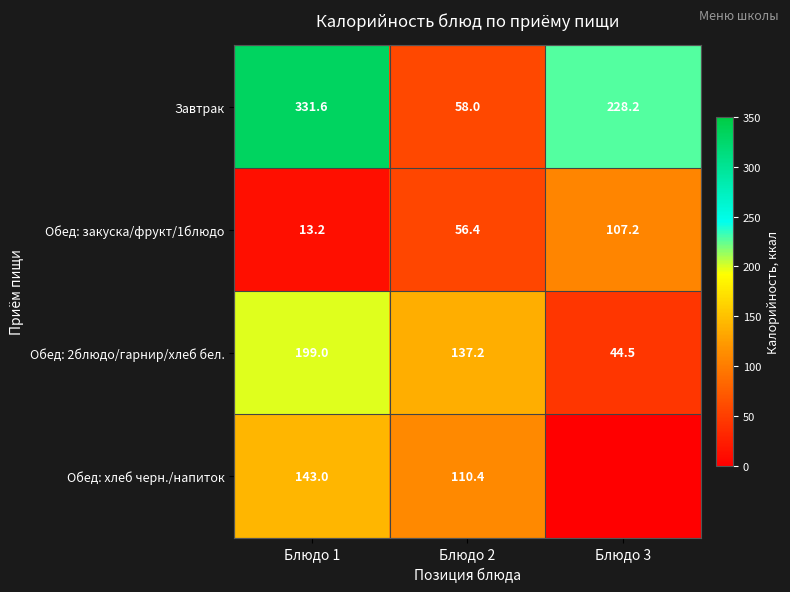

At which label is Завтрак closest to 194?

Блюдо 3